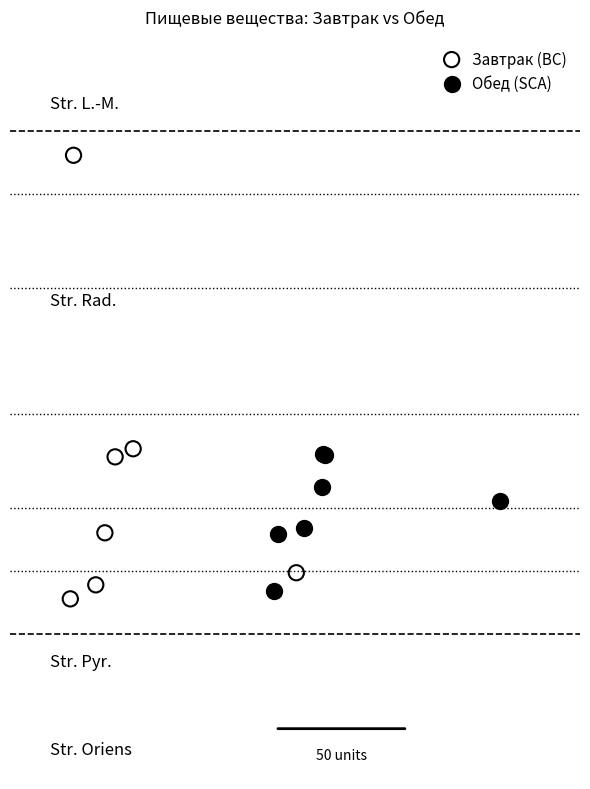

Which series contains the lowest Y value?

Завтрак (BC)